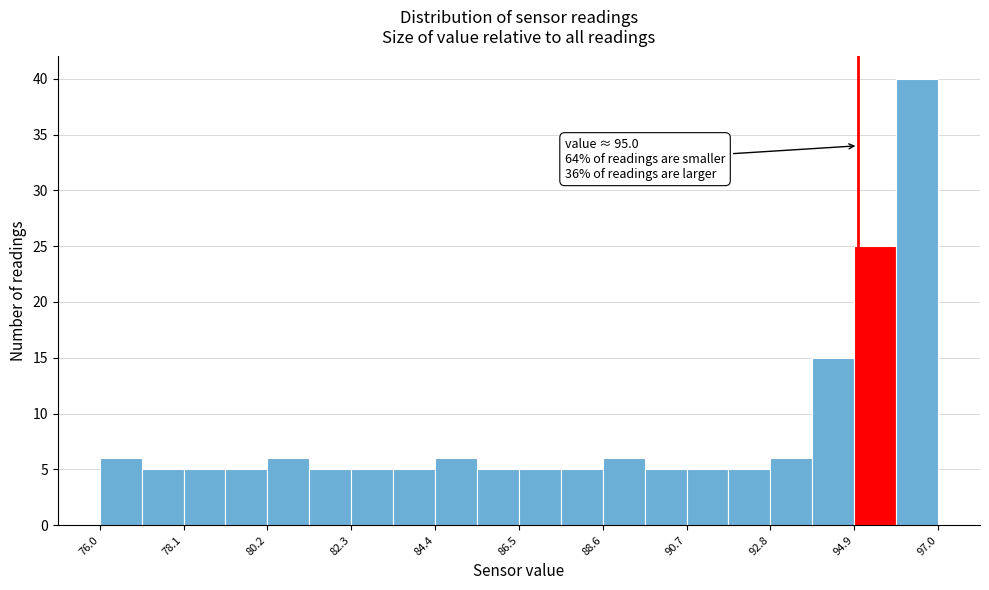

Around what value on the x-axis is the tallest bar? Give the approximate position of its centre, as read against the axis.

96.5